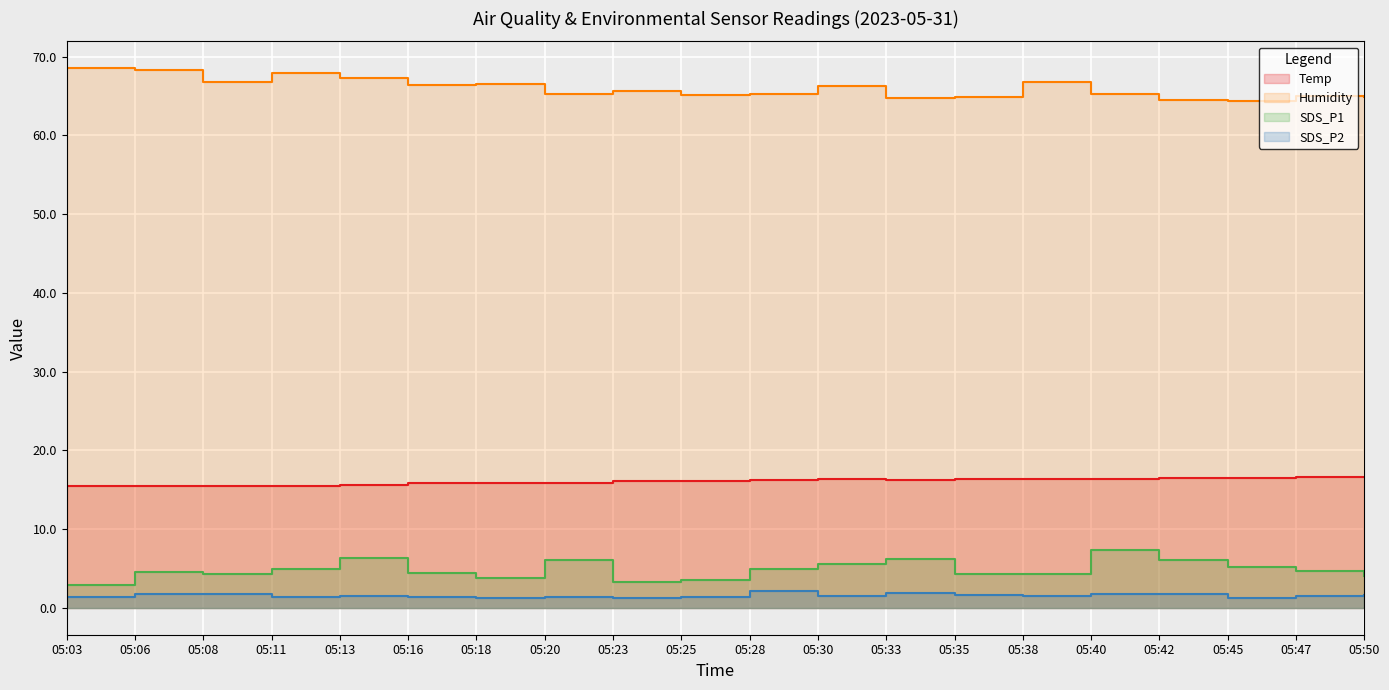

True or false: SDS_P2 and SDS_P1 cross at least once.

False